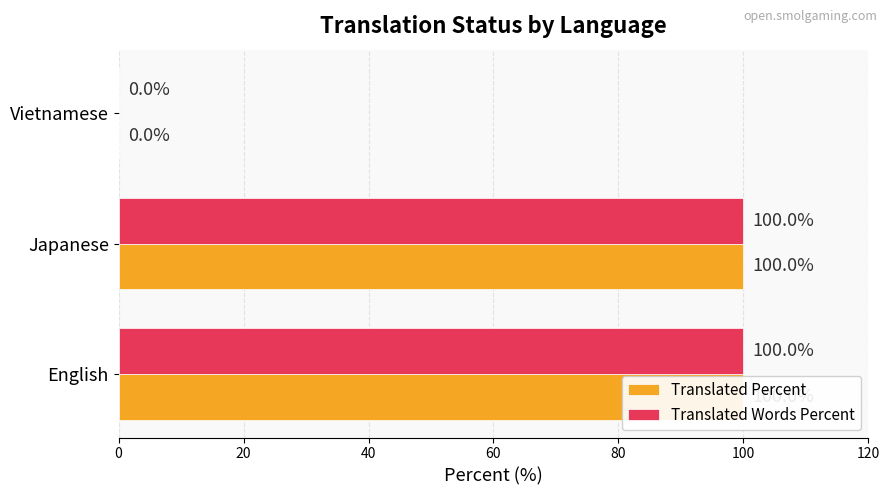

How many values in Translated Percent are above zero?

2